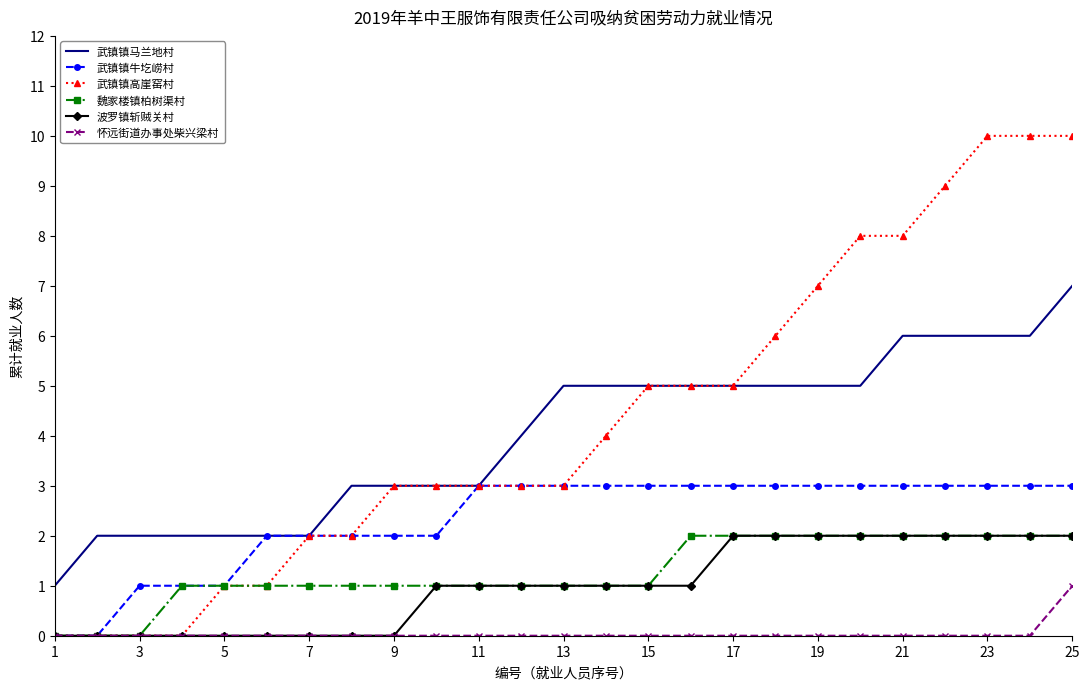

What is the highest value of the 武镇镇马兰地村 series?

7